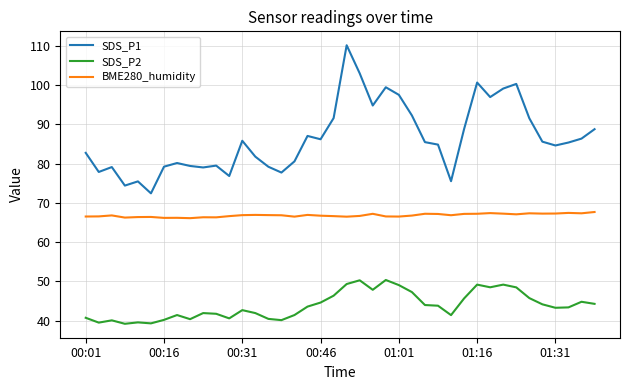

True or false: BME280_humidity and SDS_P2 intersect in this chart.

False